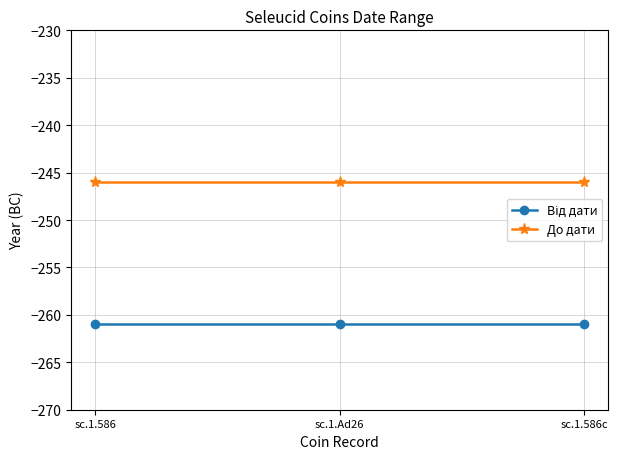

The value of До дати at sc.1.586 is -334. True or false?

False